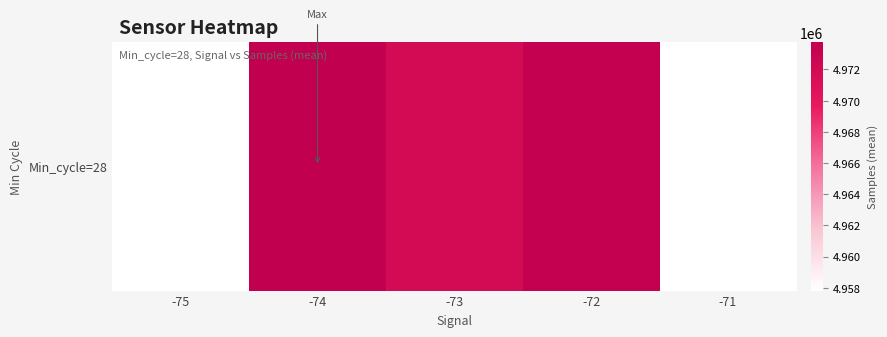

Where does the data first go above 4971868?

-74